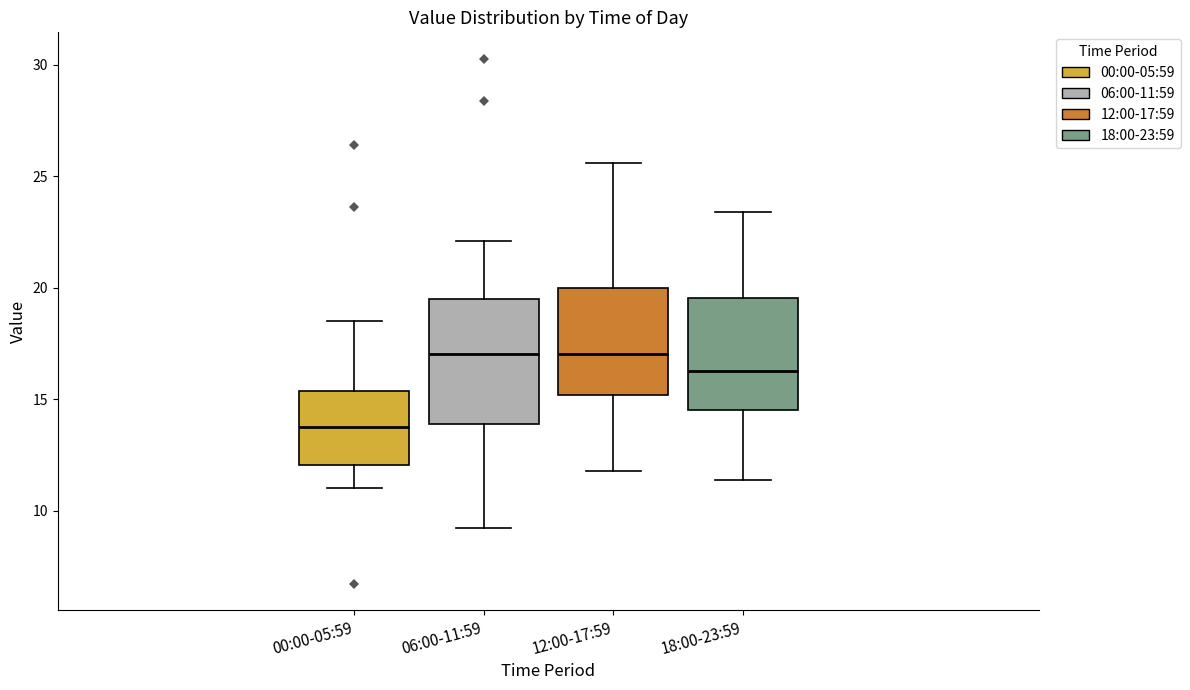

Which box is the tallest, from its lower edge to its upper edge?

06:00-11:59